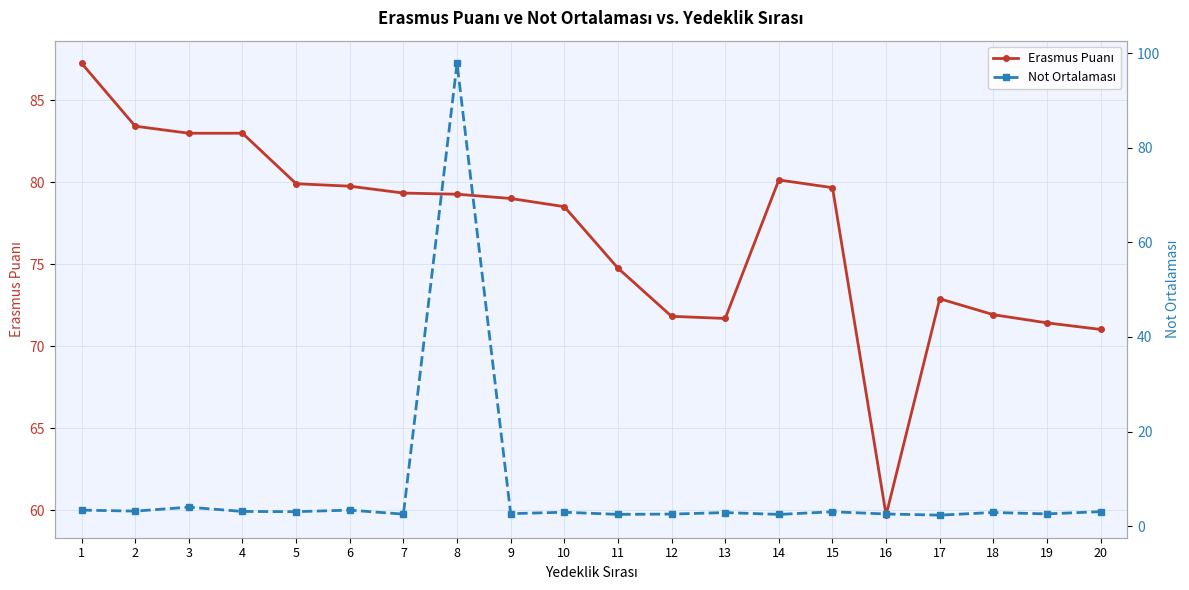

What is the average value of the Not Ortalaması series?

7.6